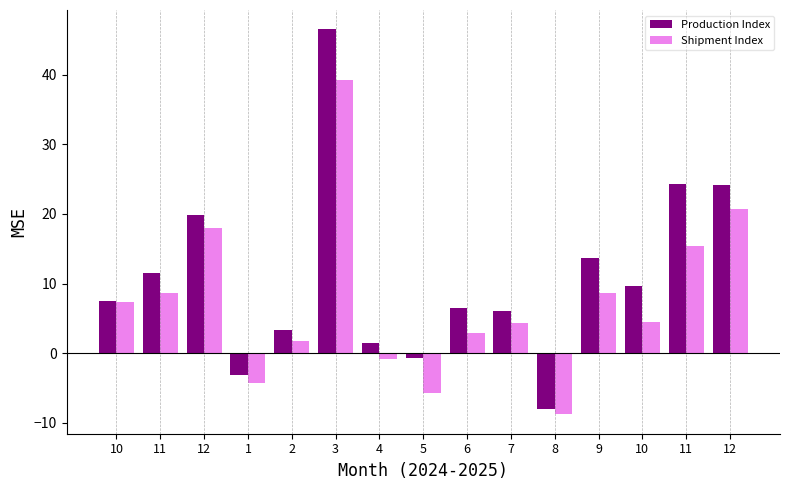

Are the bars grouped side by side (vs. stacked)?

Yes